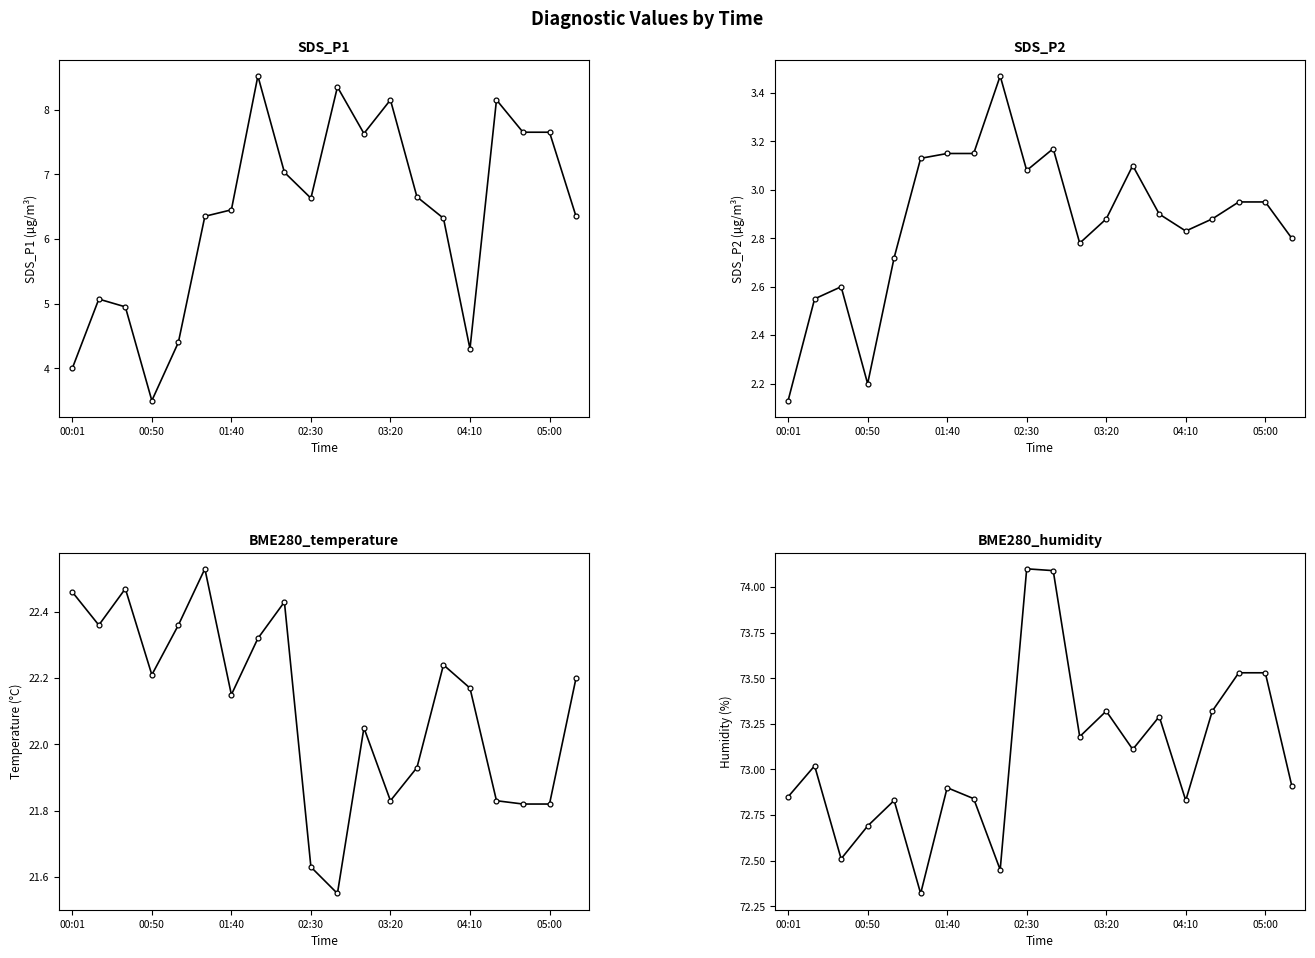

At which label does SDS_P2 reach its minimum?

00:01